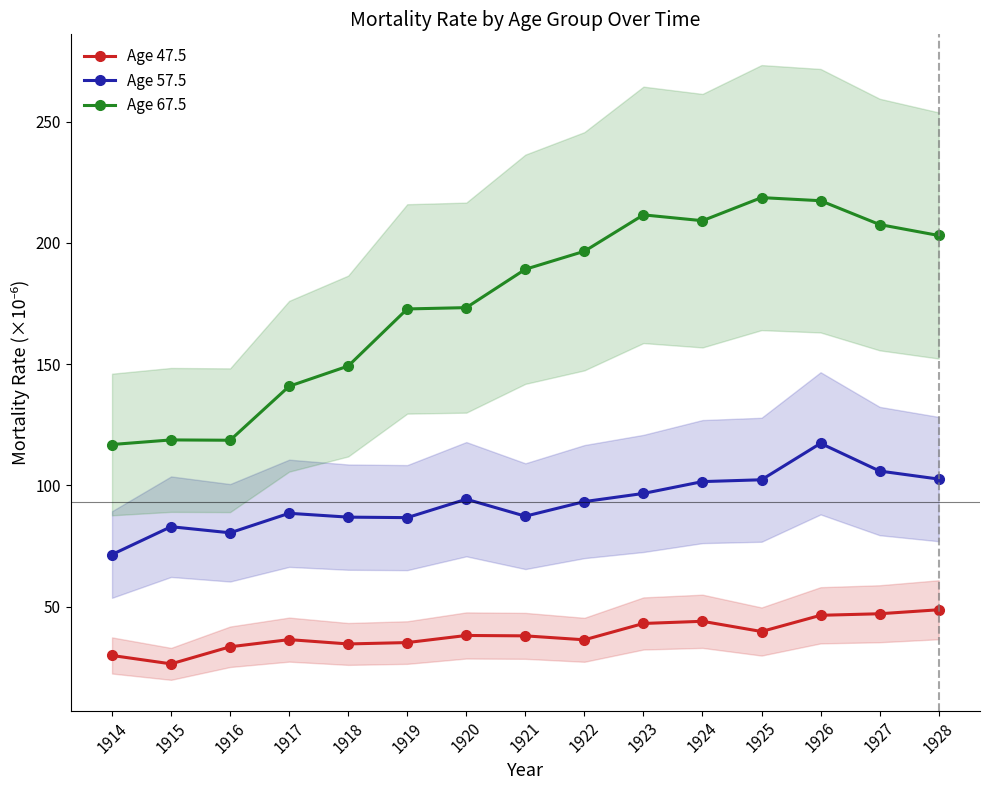

Is the value of Age 57.5 at 1923 greater than the value of Age 67.5 at 1925?

No